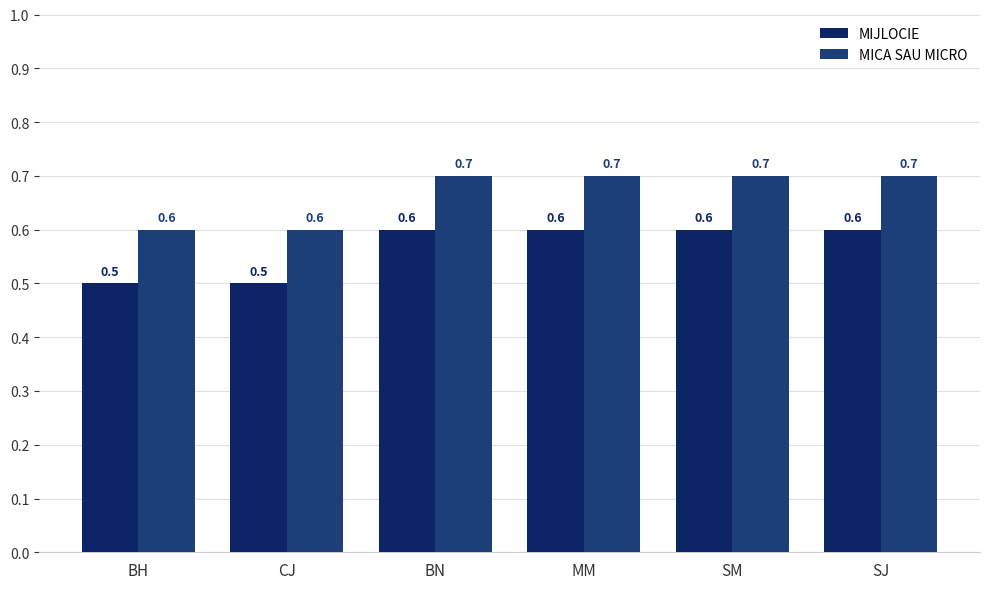

Which series has the largest total across all categories?

MICA SAU MICRO